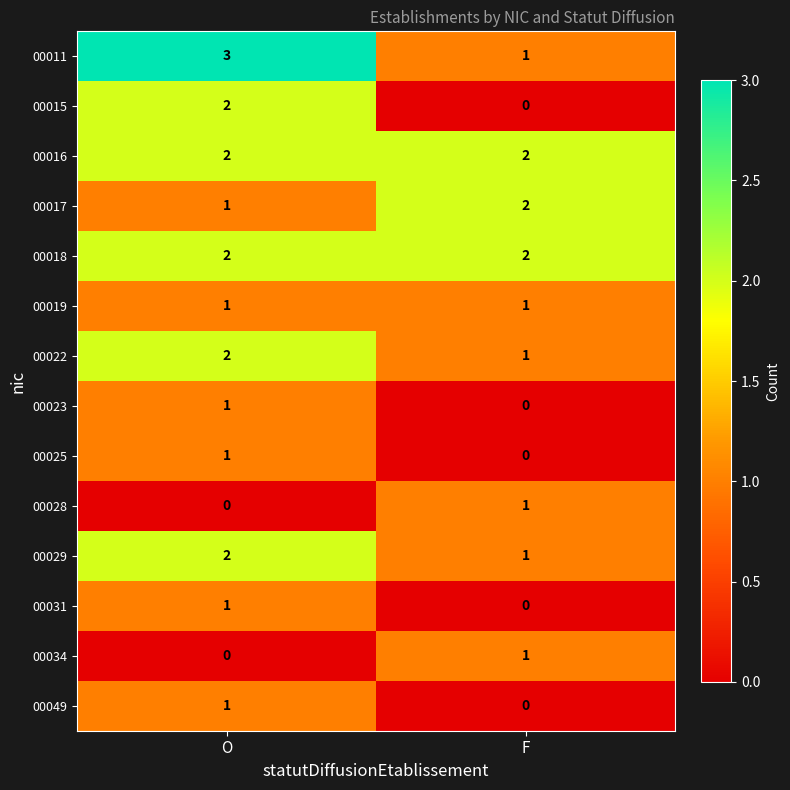

The 00022 series shows 2 at O. True or false?

True